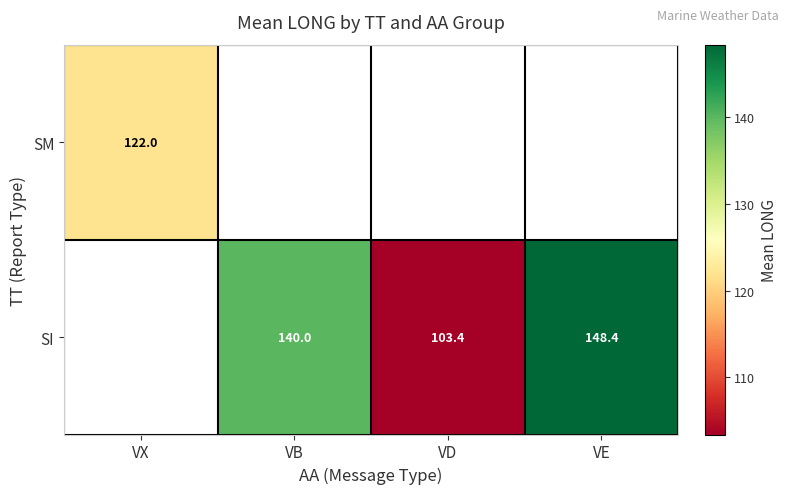

The value of SM at VX is 44.1. True or false?

False